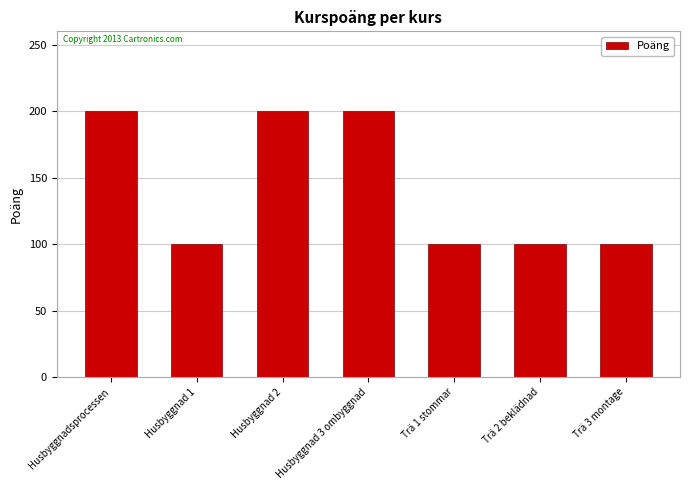

What is the greatest value displayed?

200